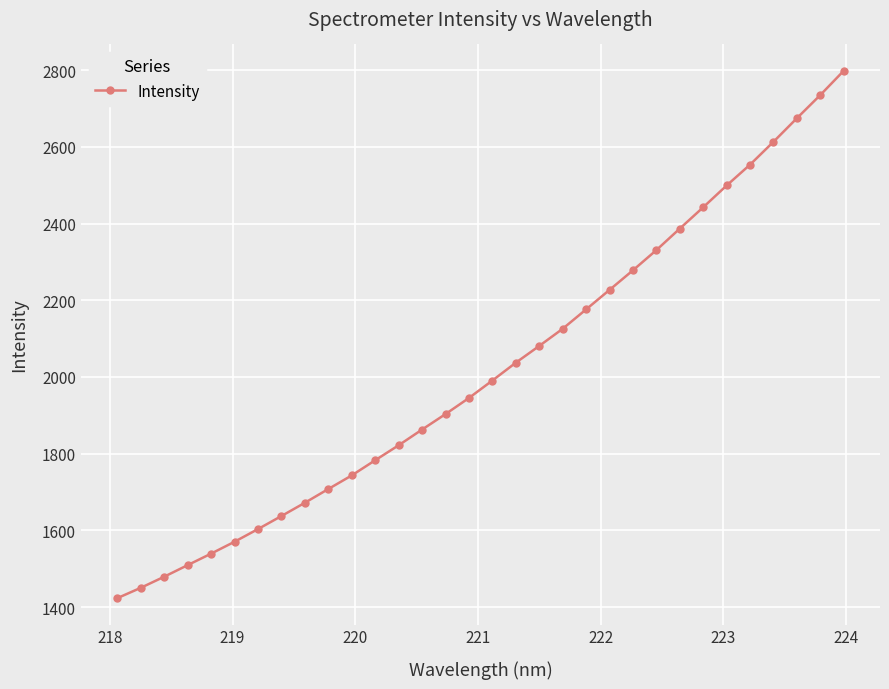

What is the value of the 18th point from the left?

2037.1